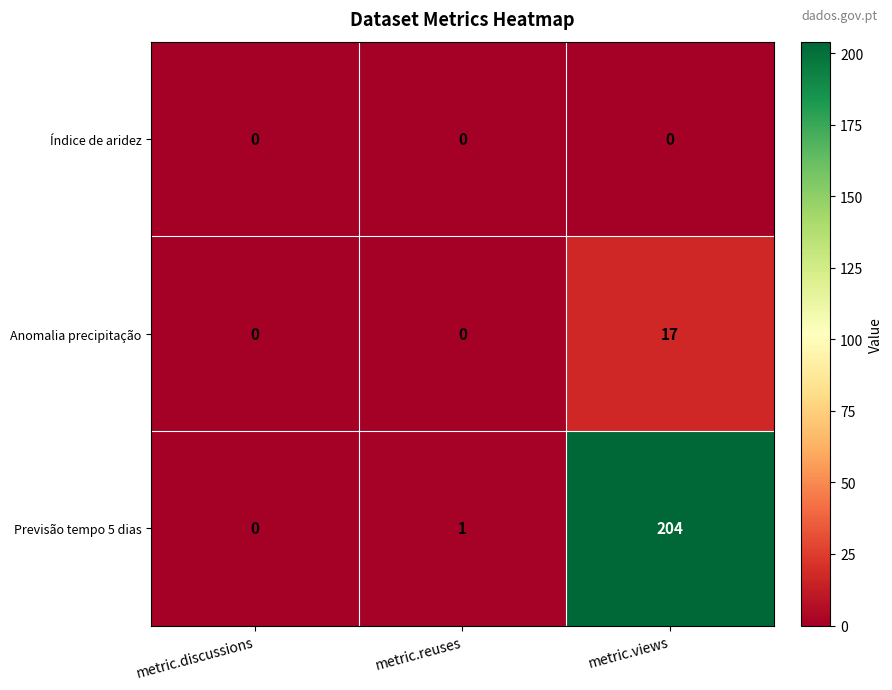

At which label does Previsão tempo 5 dias reach its peak?

metric.views